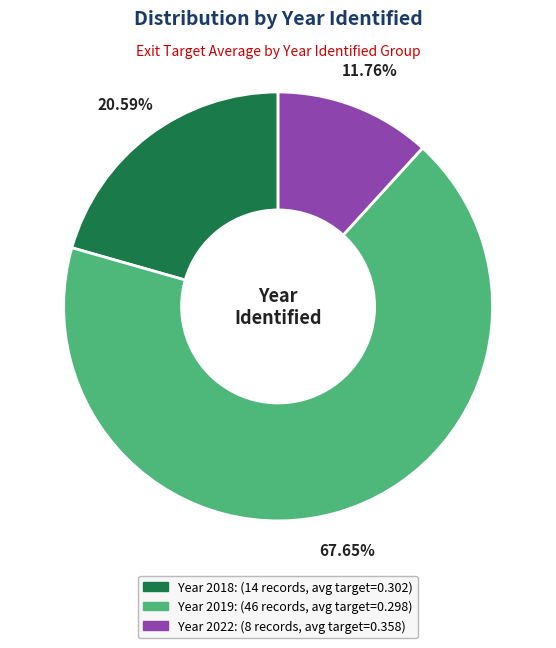

Count the number of slices in the pie.

3